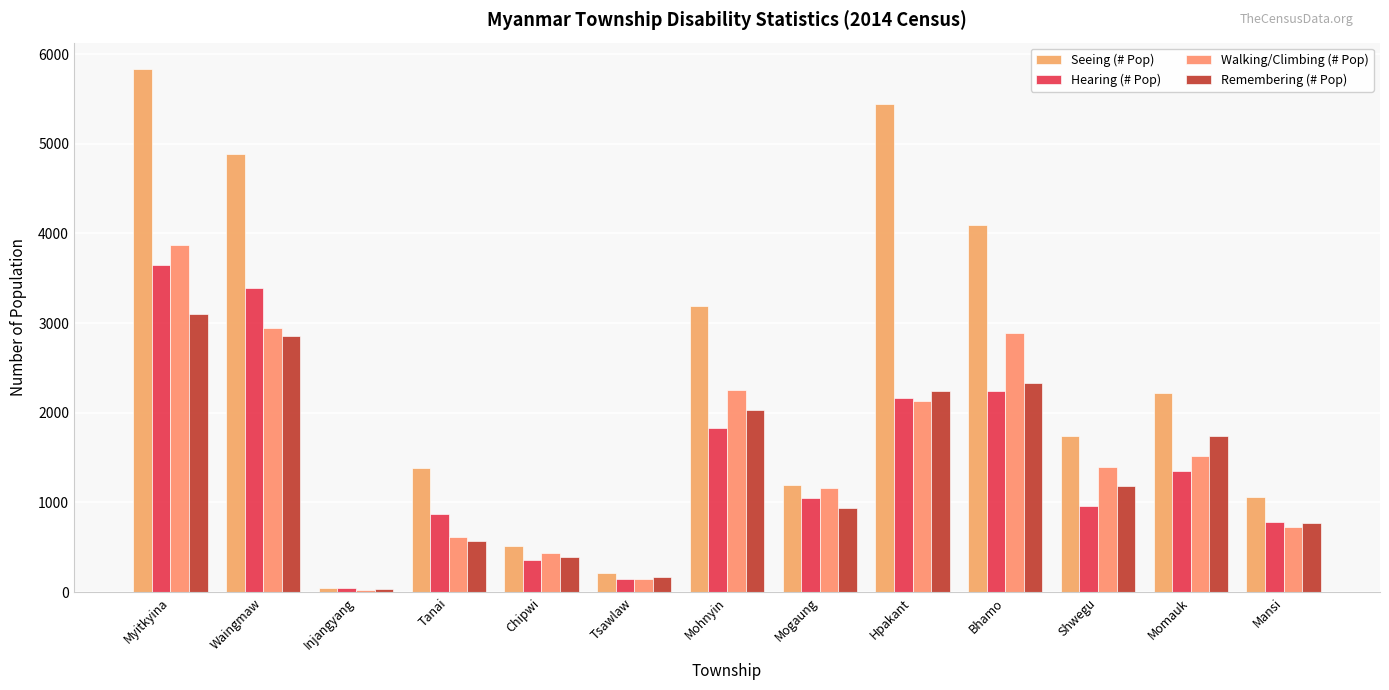

What is the difference between the Remembering (# Pop) values at Chipwi and Bhamo?

1939